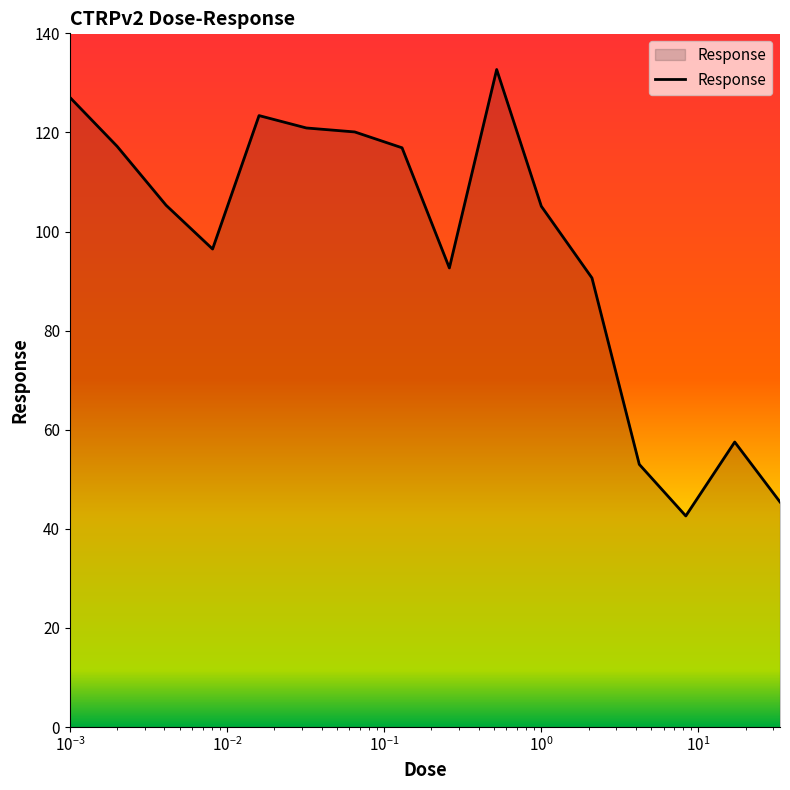

What is the smallest value displayed?

42.6